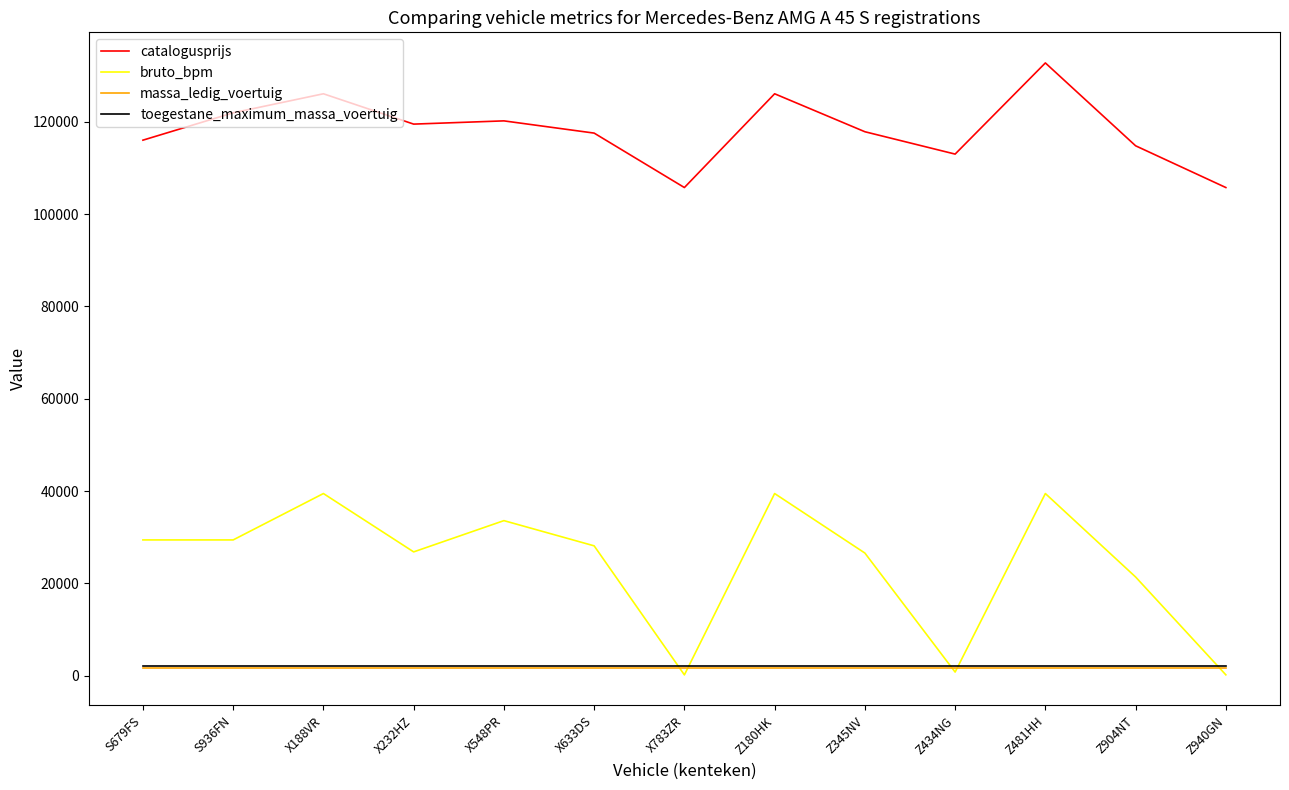

True or false: bruto_bpm and catalogusprijs cross at least once.

False